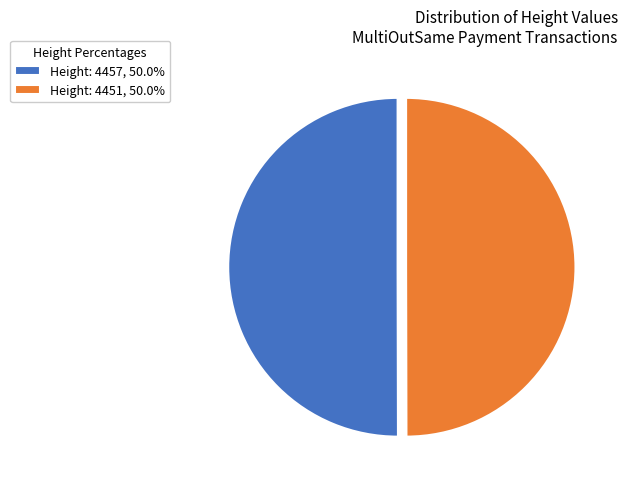

Is the sum of Height: 4457, 50.0% and Height: 4451, 50.0% greater than half?

Yes